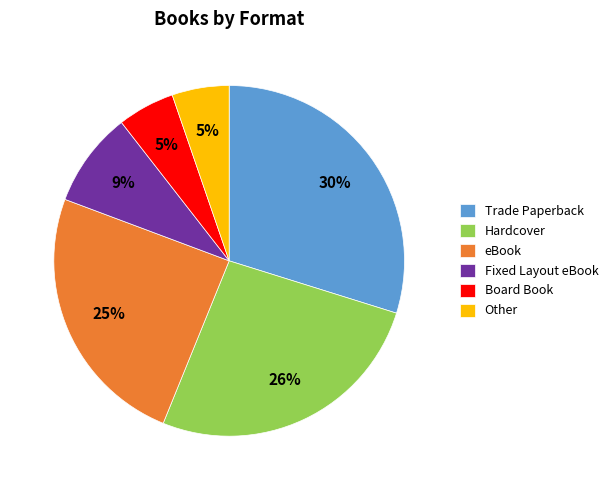

To the nearest percent, what is the difference between the eBook and Fixed Layout eBook slice percentages?

16%